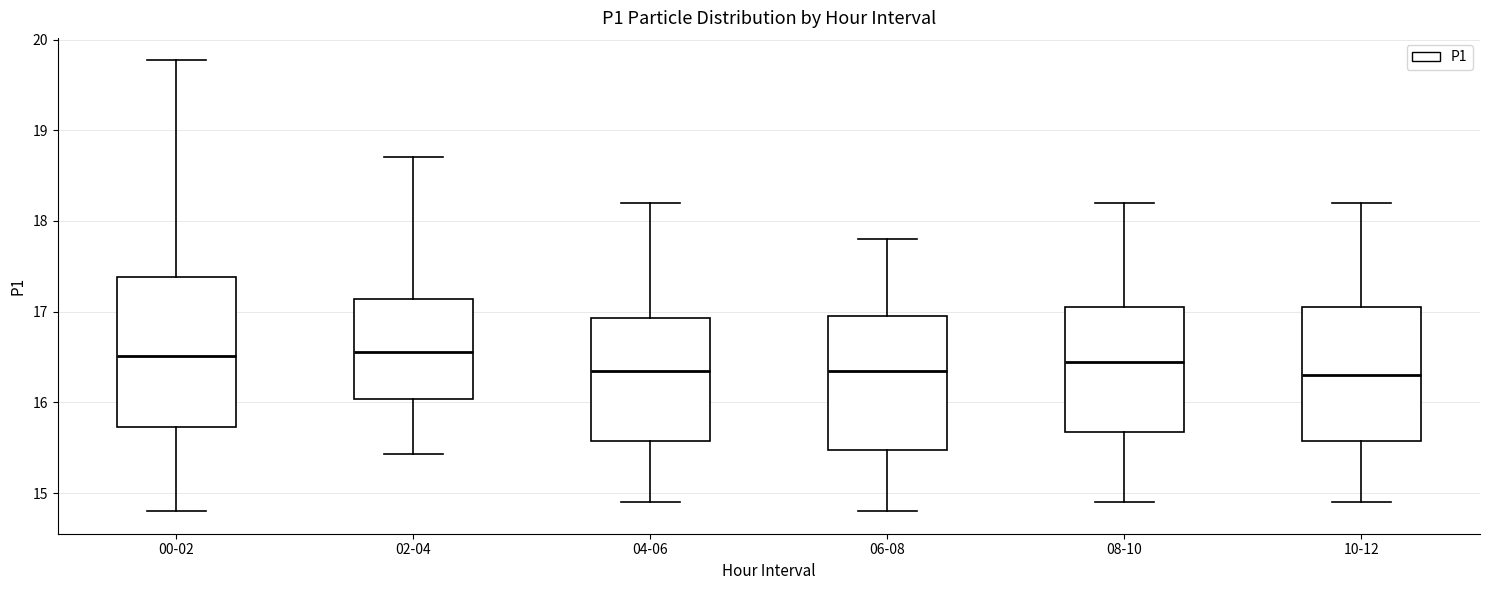

Reading left to right, transcribe this box plot: for each box, give where its median line is, the range the box spans, and where its two whiskers end, as read against the y-axis. The values are not printed on the chart, so give them approximately, as read against the axis.

00-02: median 16.5, box 15.7 to 17.4, whiskers 14.8 to 19.8
02-04: median 16.6, box 16.0 to 17.1, whiskers 15.4 to 18.7
04-06: median 16.4, box 15.6 to 16.9, whiskers 14.9 to 18.2
06-08: median 16.4, box 15.5 to 17.0, whiskers 14.8 to 17.8
08-10: median 16.5, box 15.7 to 17.1, whiskers 14.9 to 18.2
10-12: median 16.3, box 15.6 to 17.1, whiskers 14.9 to 18.2